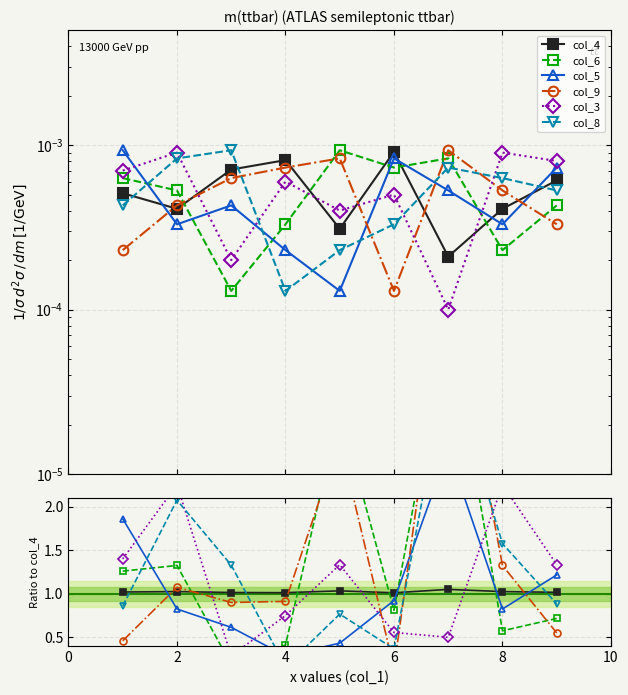

Count the col_3 values in the range 0 to 1.

4